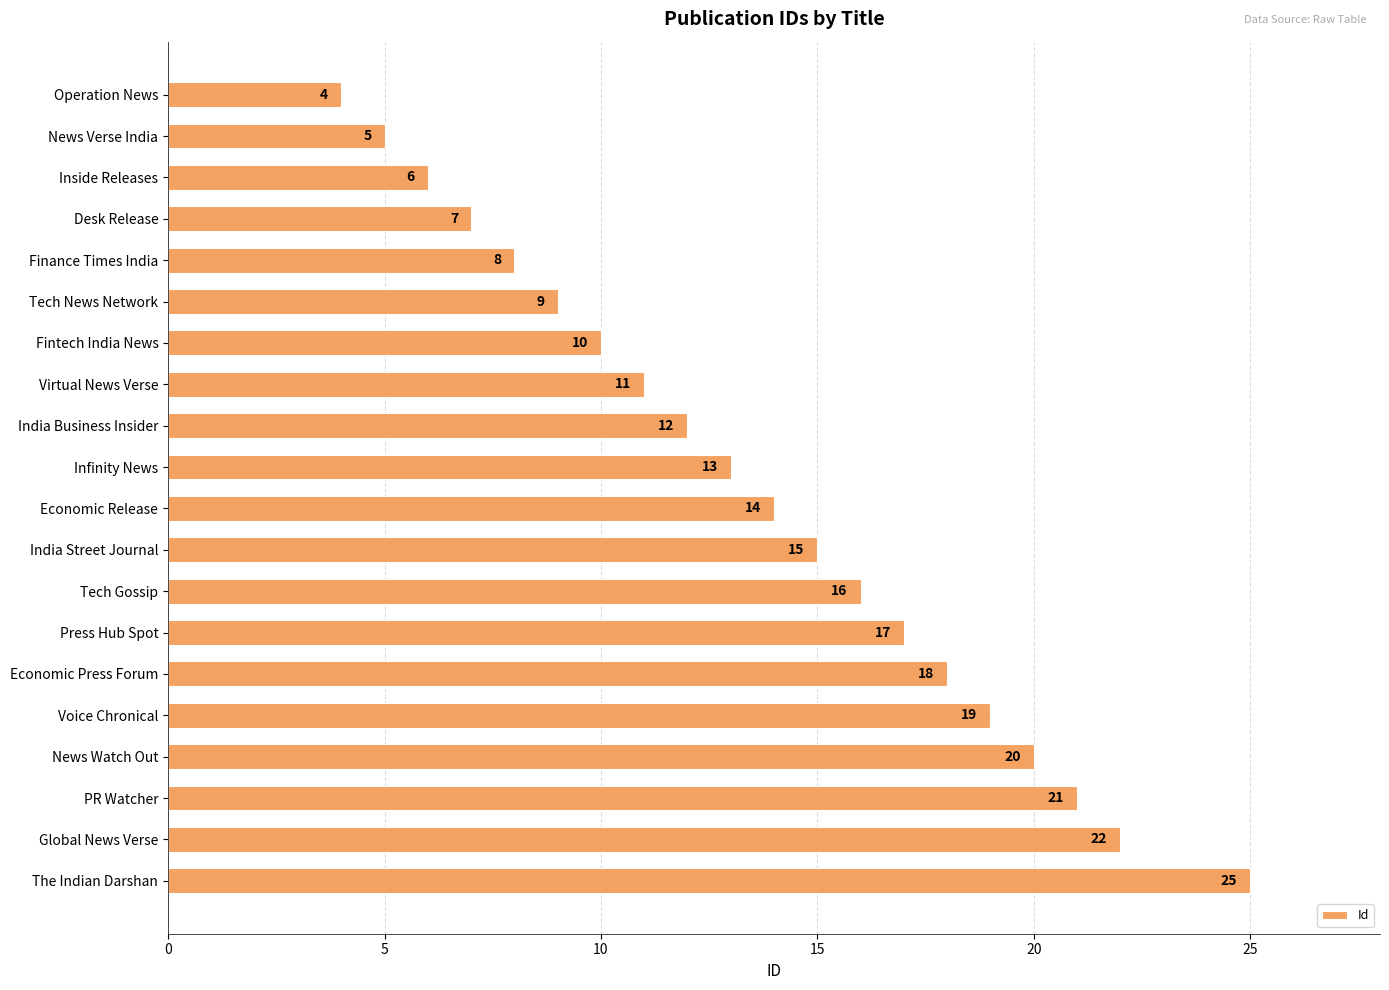

Where is the data nearest to the value 14?

Economic Release